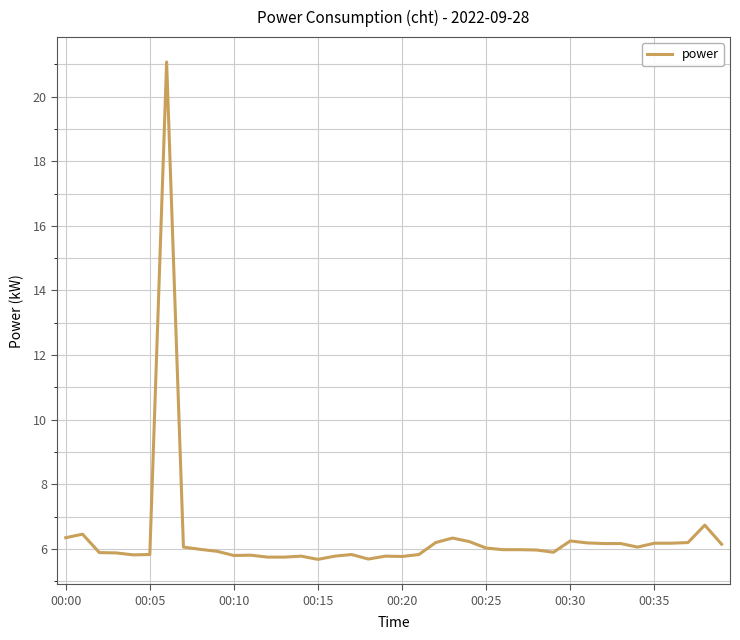

What is the smallest value displayed?

5.7